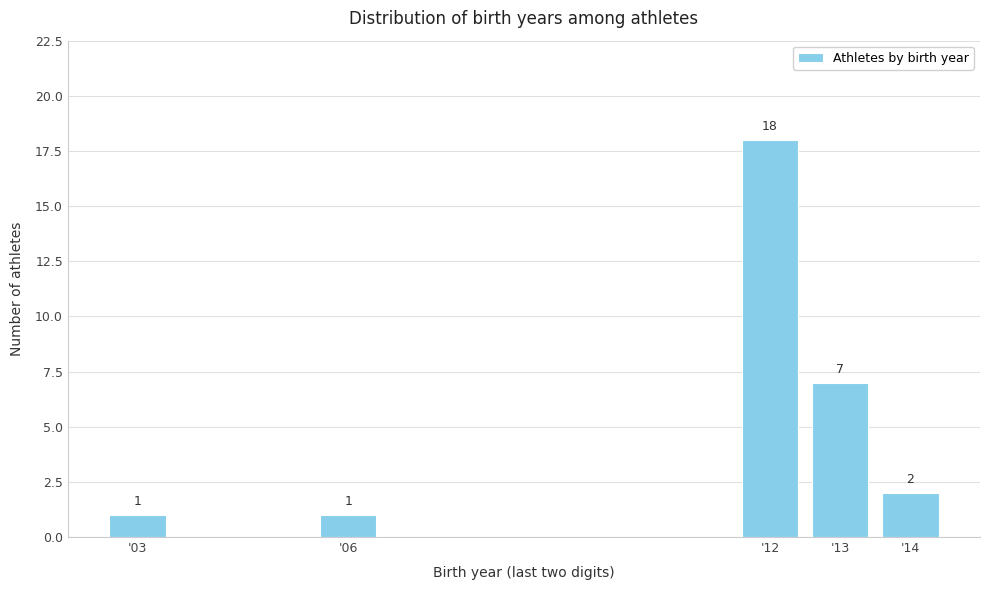

Reading right to left, list all the values displayed in this chart.

2	7	18	1	1